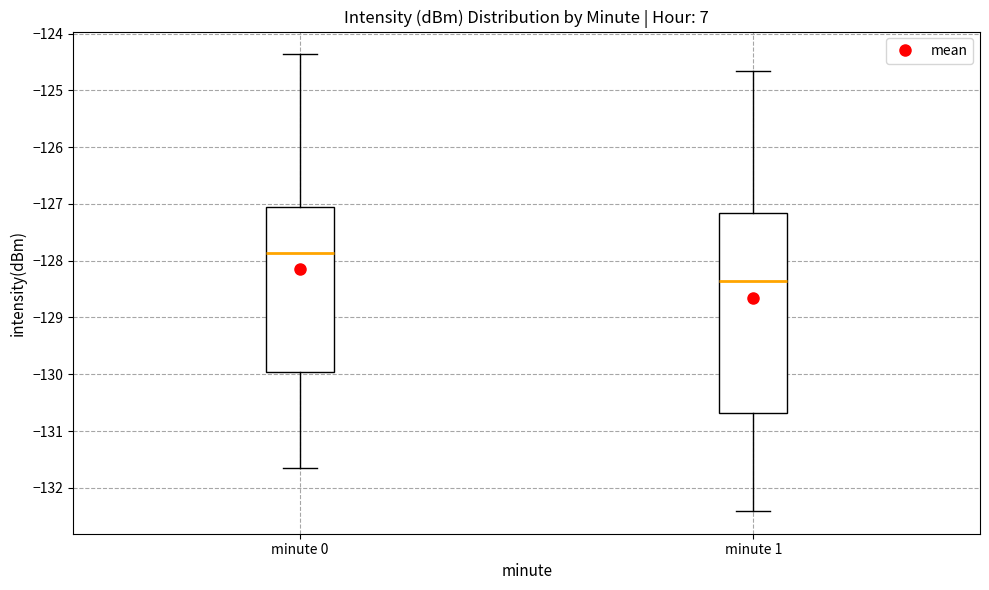

Reading left to right, read every box against the y-axis: the position of its median line, the range the box covers, and the ends of its whiskers. The values are not printed on the chart, so give them approximately, as read against the axis.

minute 0: median -127.9, box -130.0 to -127.0, whiskers -131.7 to -124.4
minute 1: median -128.4, box -130.7 to -127.2, whiskers -132.4 to -124.7